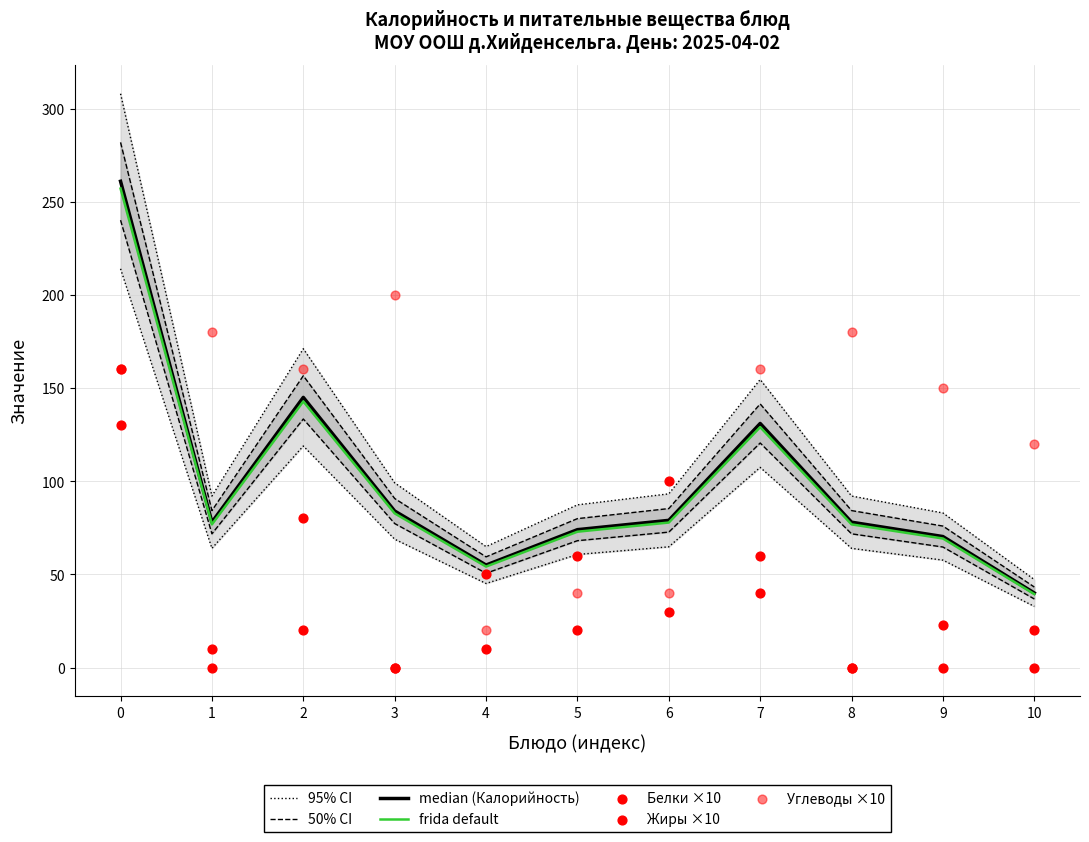

Which series contains the lowest Y value?

Белки